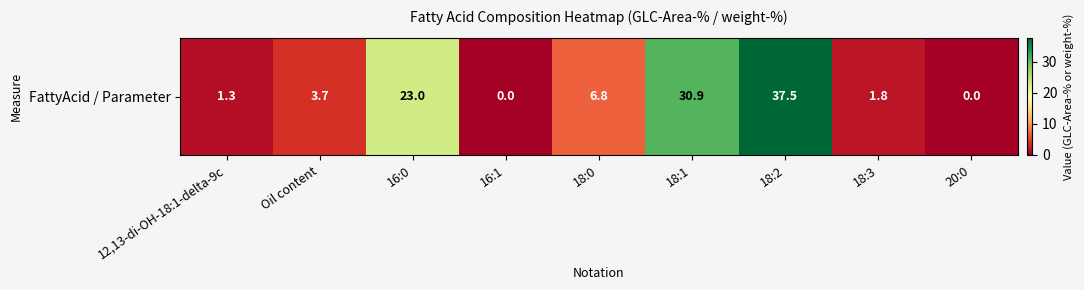

At which label is the value closest to 18?

16:0